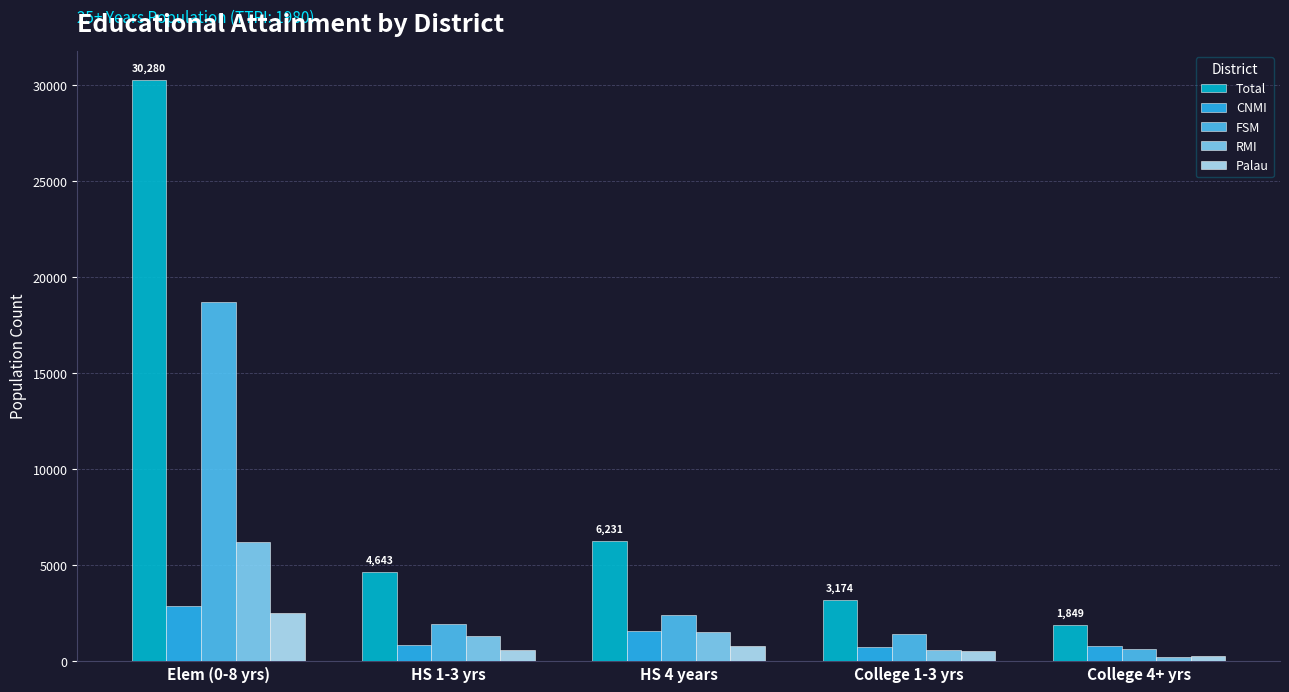

What is the difference between the second highest and second lowest values in the CNMI series?

779